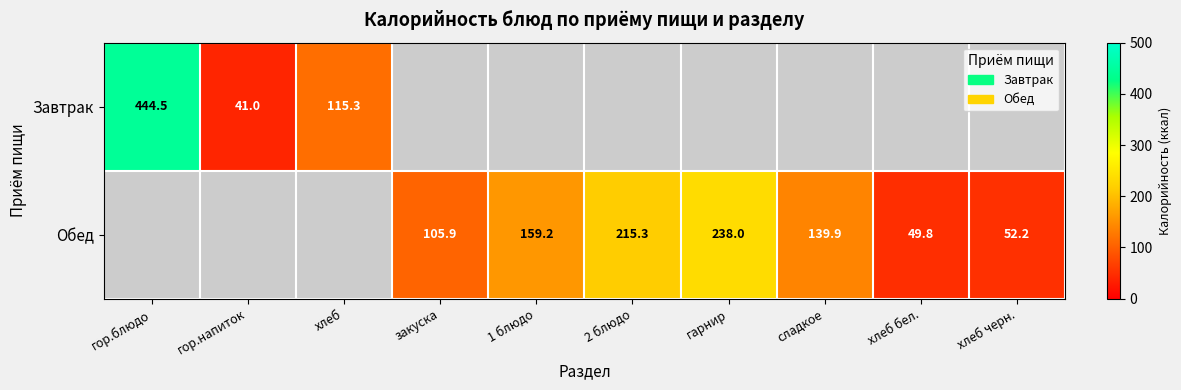

The value of Завтрак at хлеб is 56.6. True or false?

False